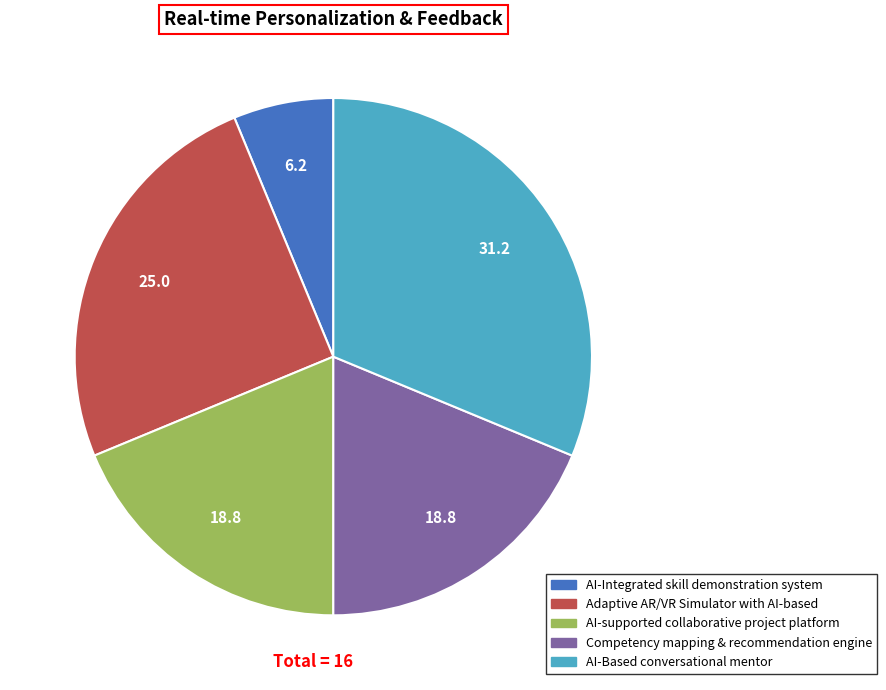

Do AI-Integrated skill demonstration system and Competency mapping & recommendation engine together represent more than half of the pie?

No